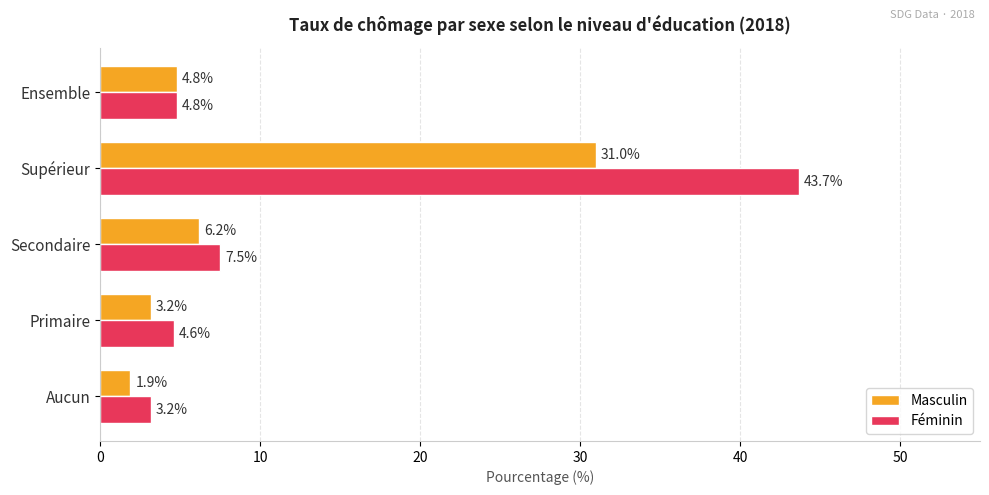

What is the minimum value for Masculin?

1.9